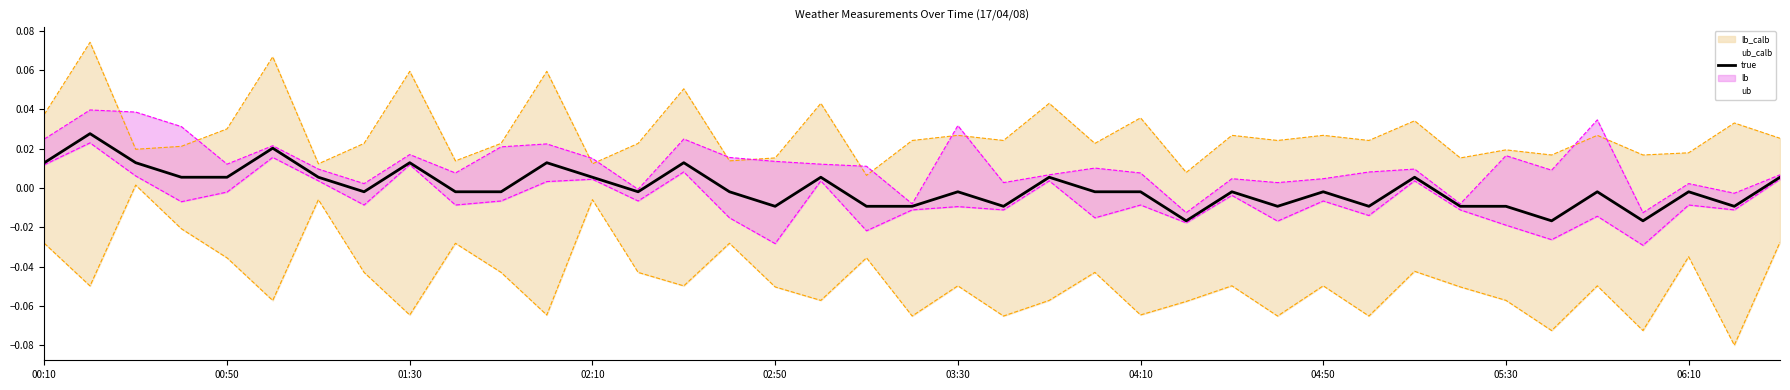

True or false: true and lb_calb_line cross at least once.

False